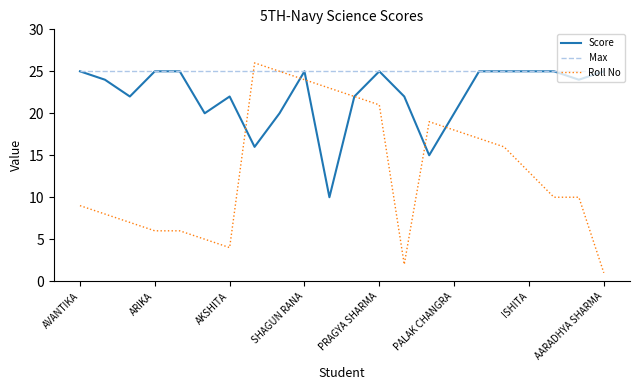

Which series has the widest spread of values?

Roll No